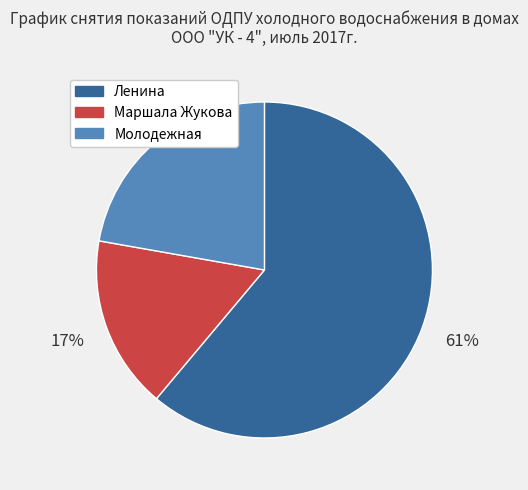

The Молодежная slice represents 22% of the pie. True or false?

True